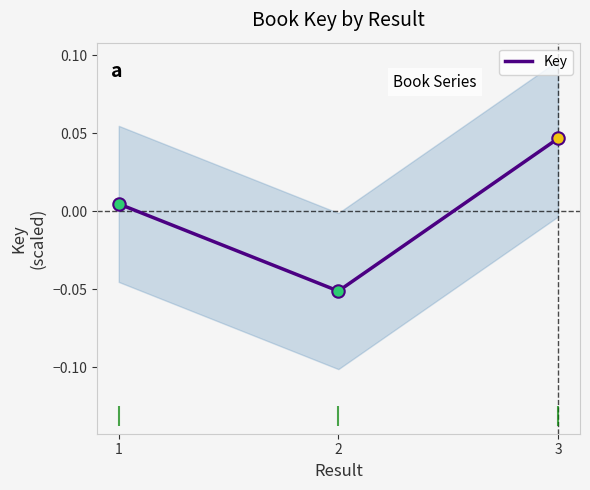

What is the change in value from 2 to 3?

+0.1